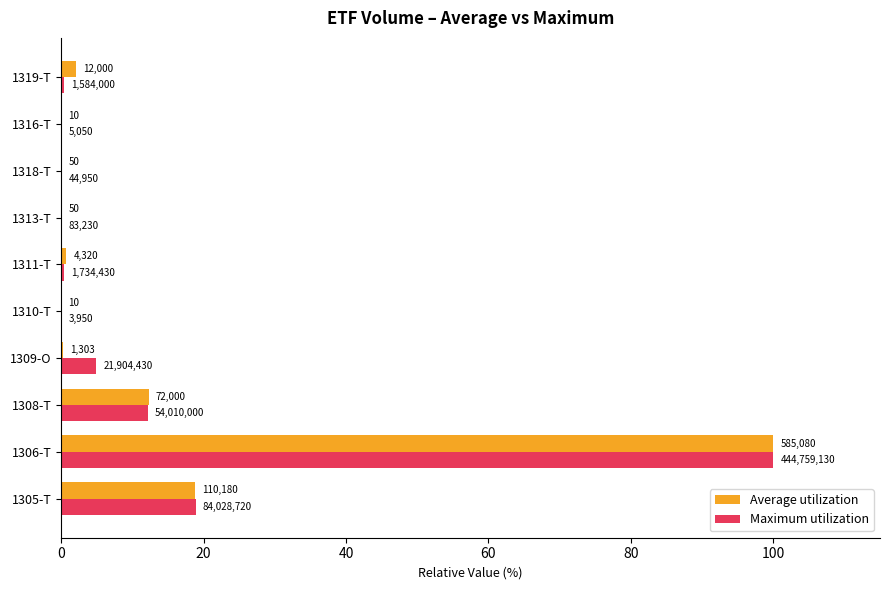

What are all the series names shown in the legend?

Average utilization, Maximum utilization